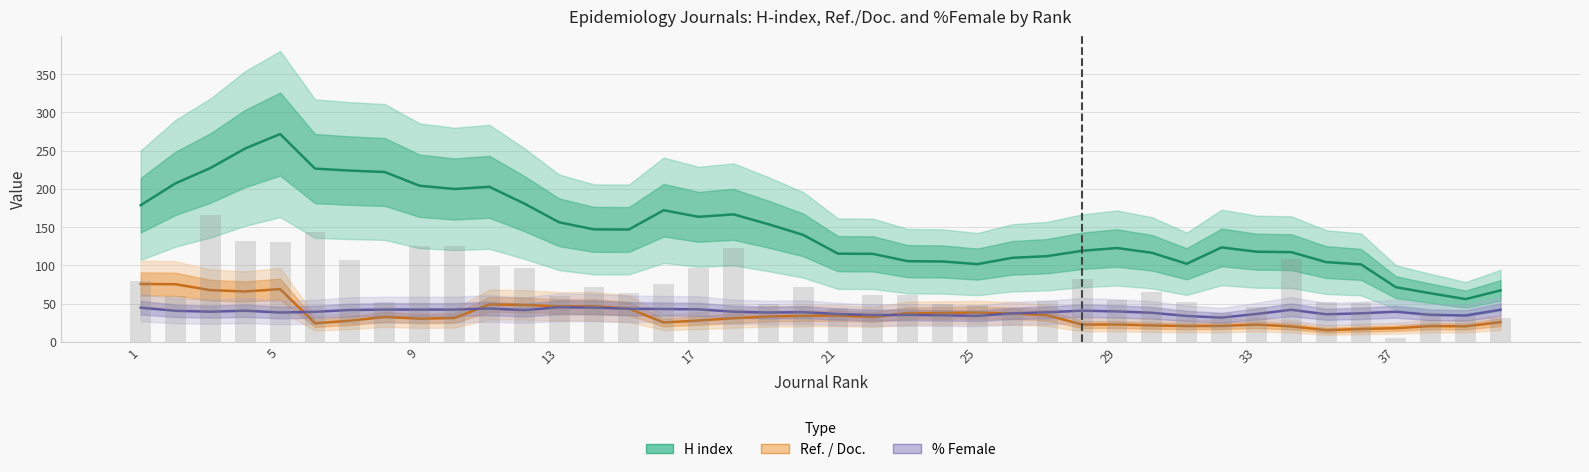

Rank the series by their maximum value, from highest to lowest.

H index, Ref. / Doc., % Female